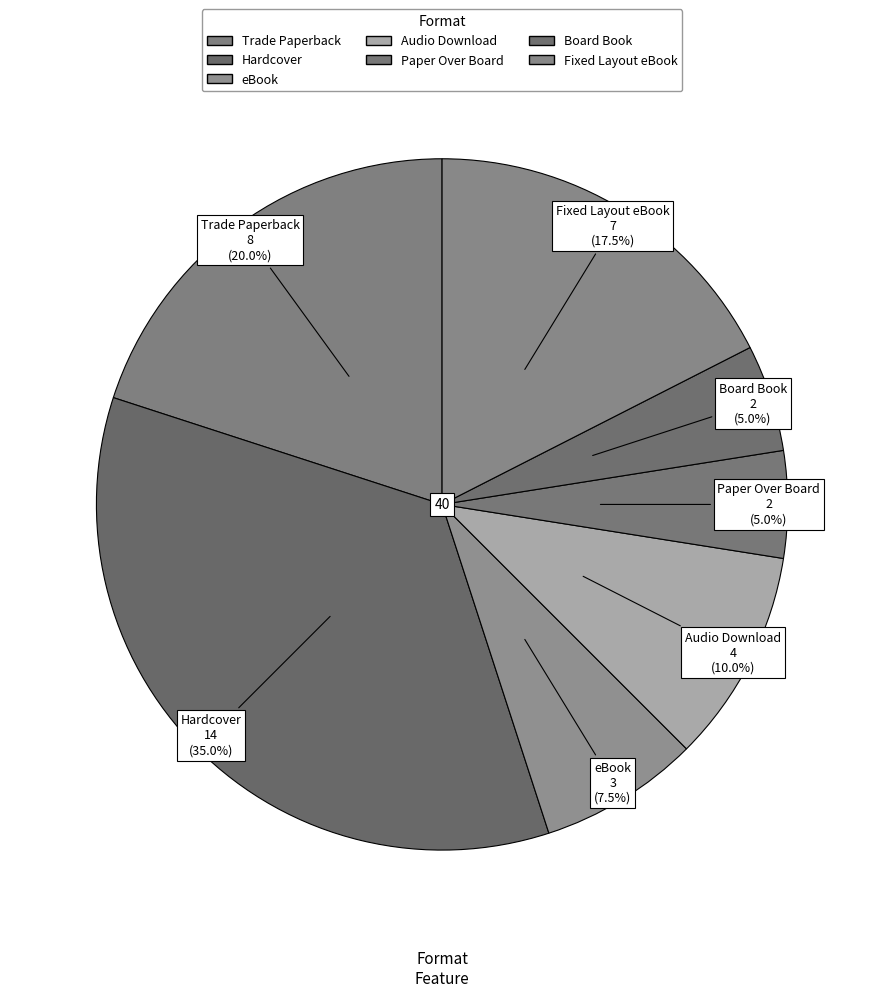

What portion of the pie excludes Board Book?

95.0%